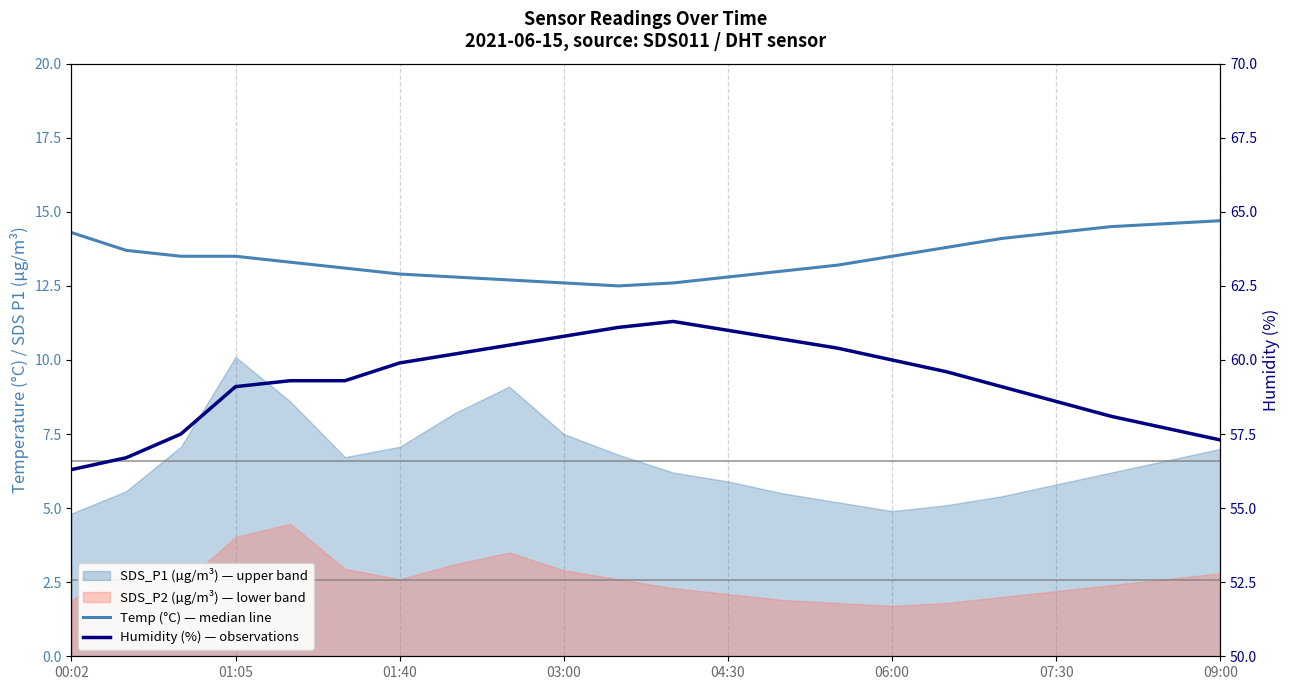

Does the chart have visible grid lines?

No